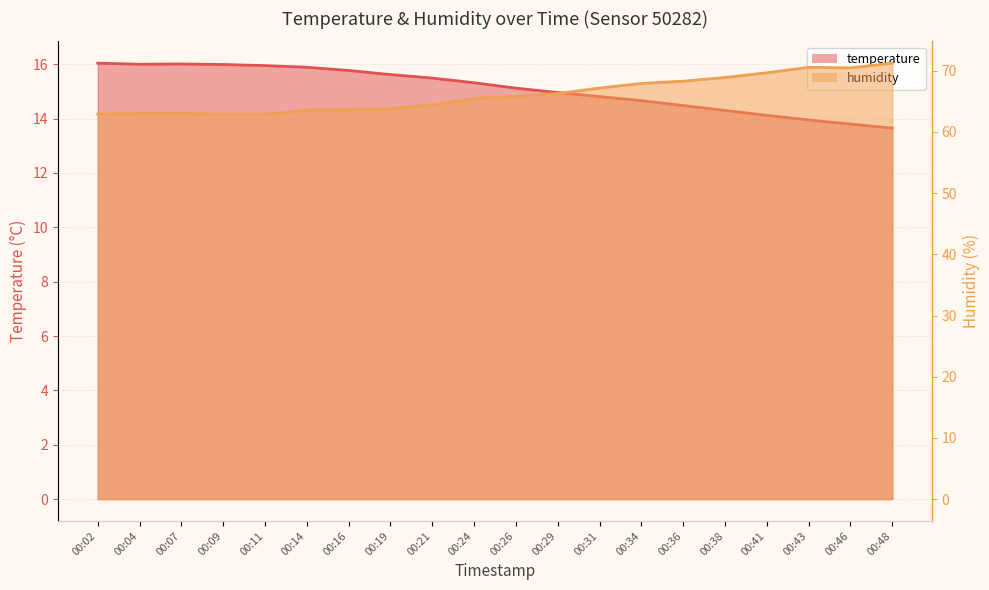

True or false: temperature and humidity intersect in this chart.

False